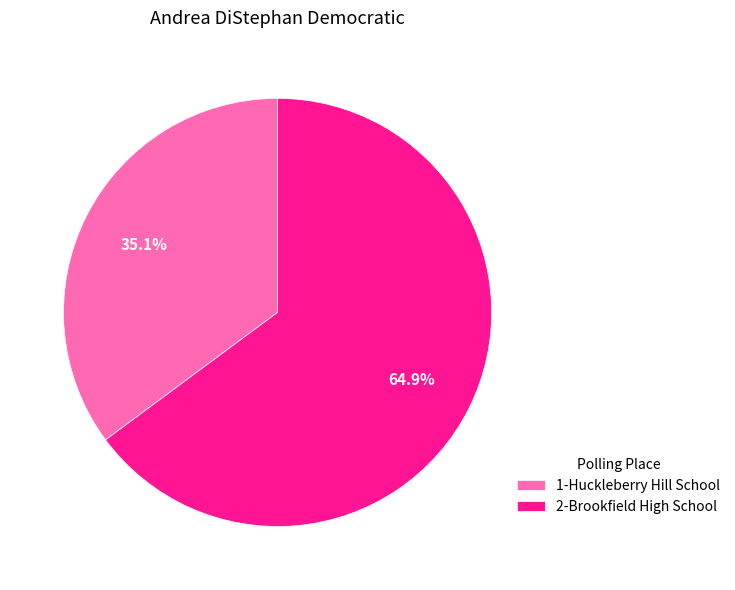

Between 2-Brookfield High School and 1-Huckleberry Hill School, which is larger?

2-Brookfield High School